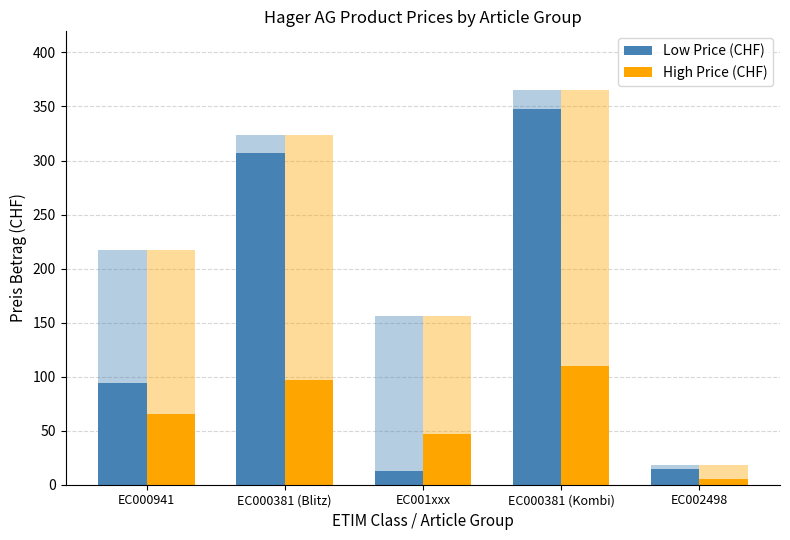

True or false: Low Price (CHF) has a value of 15.0 at EC002498.

True